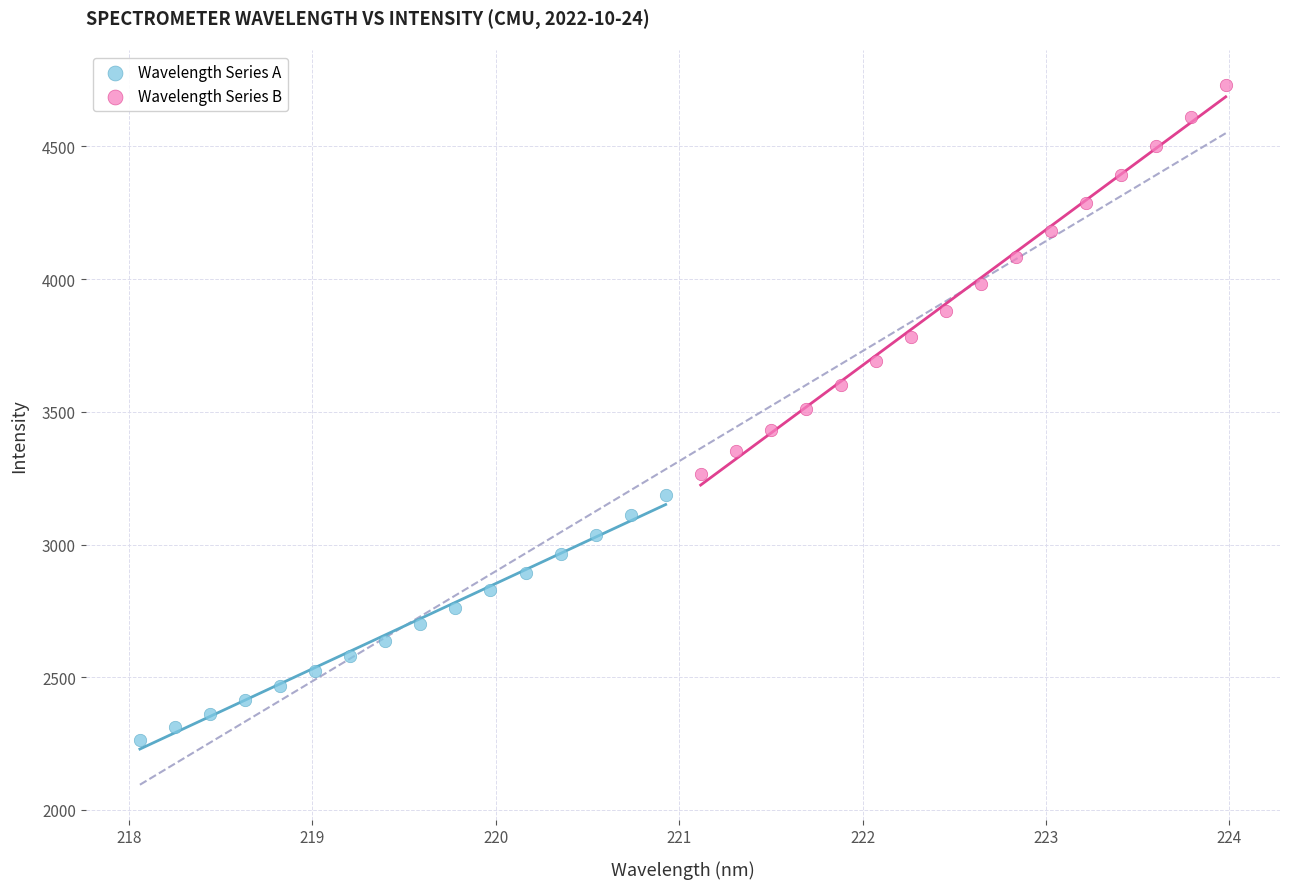

Which series has the largest Y range (max minus min)?

Wavelength Series B